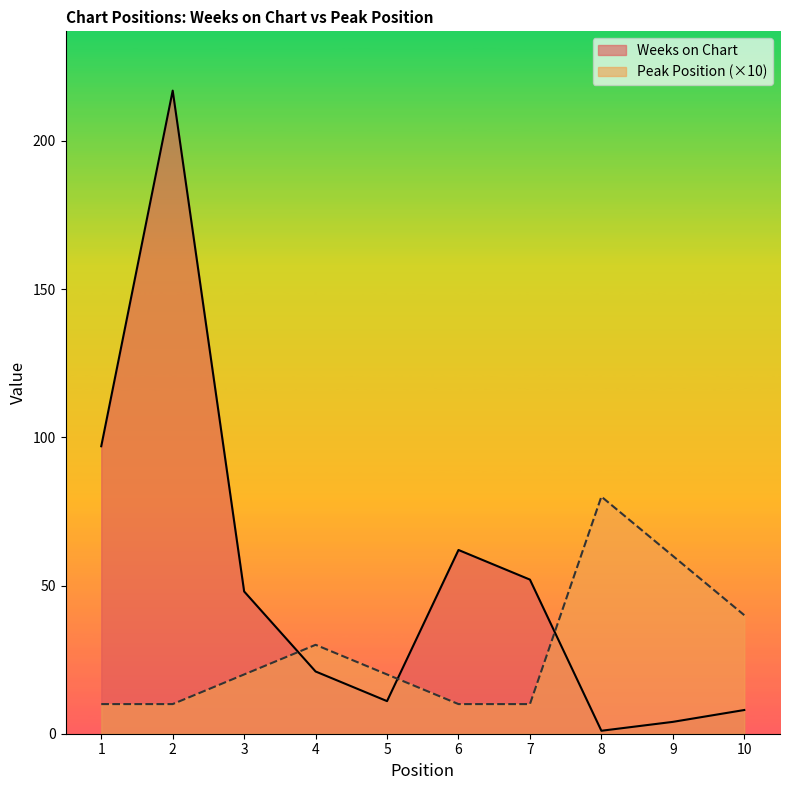

Does the chart display data point markers on the line(s)?

No